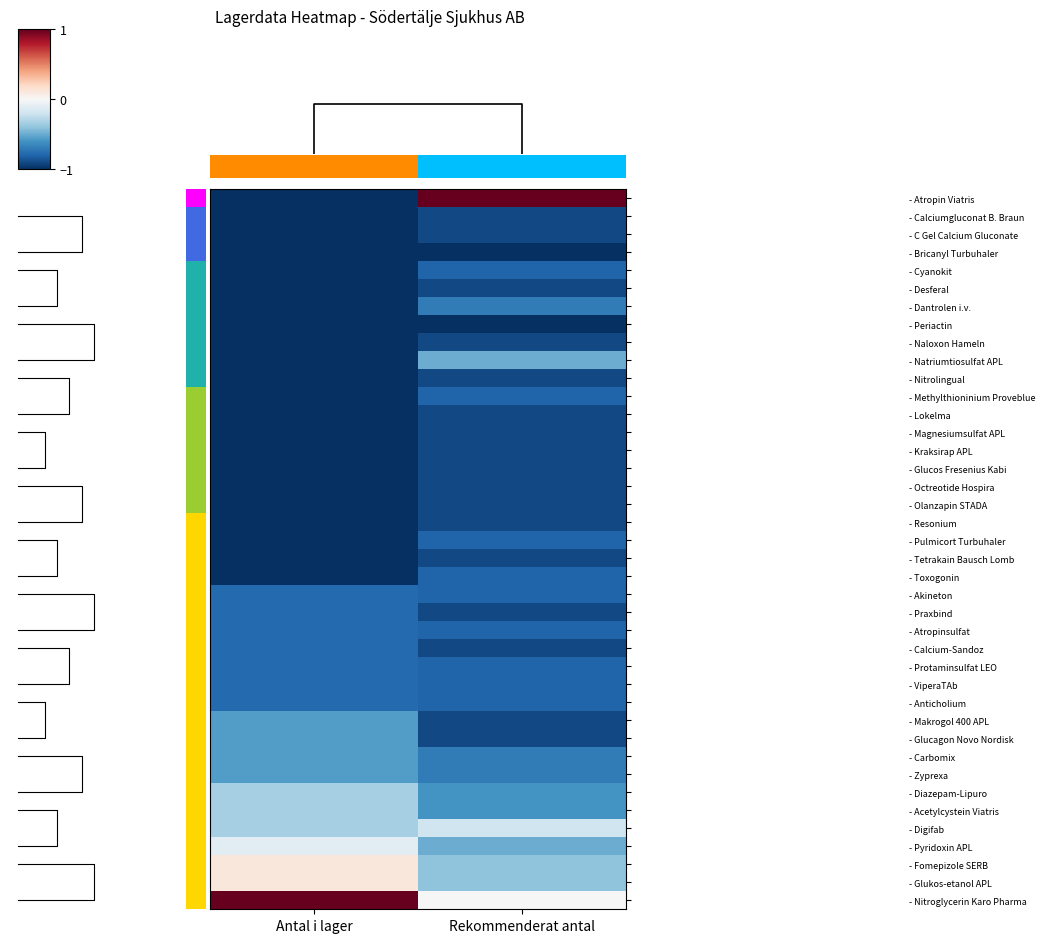

At which label does - ViperaTAb reach its minimum?

Rekommenderat antal